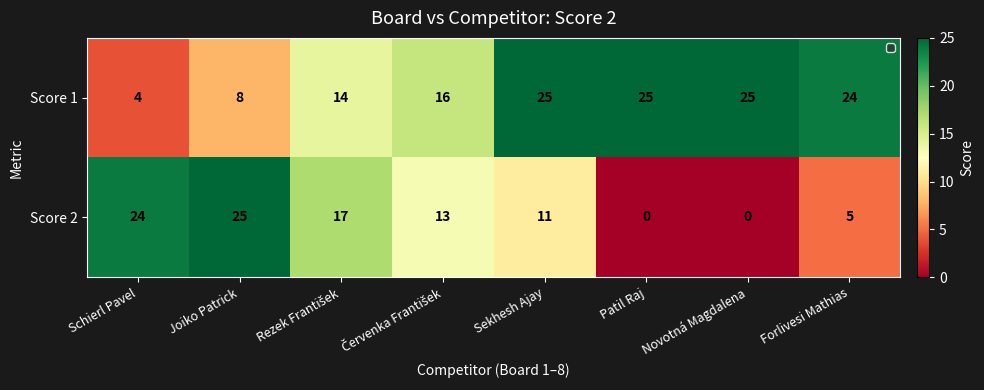

What is the difference between the maximum and minimum values in the Score 1 series?

21